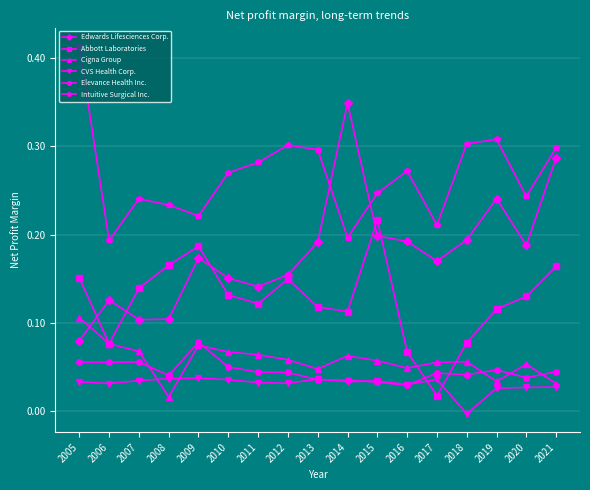

Rank the series by their maximum value, from lowest to highest.

CVS Health Corp., Elevance Health Inc., Cigna Group, Abbott Laboratories, Edwards Lifesciences Corp., Intuitive Surgical Inc.